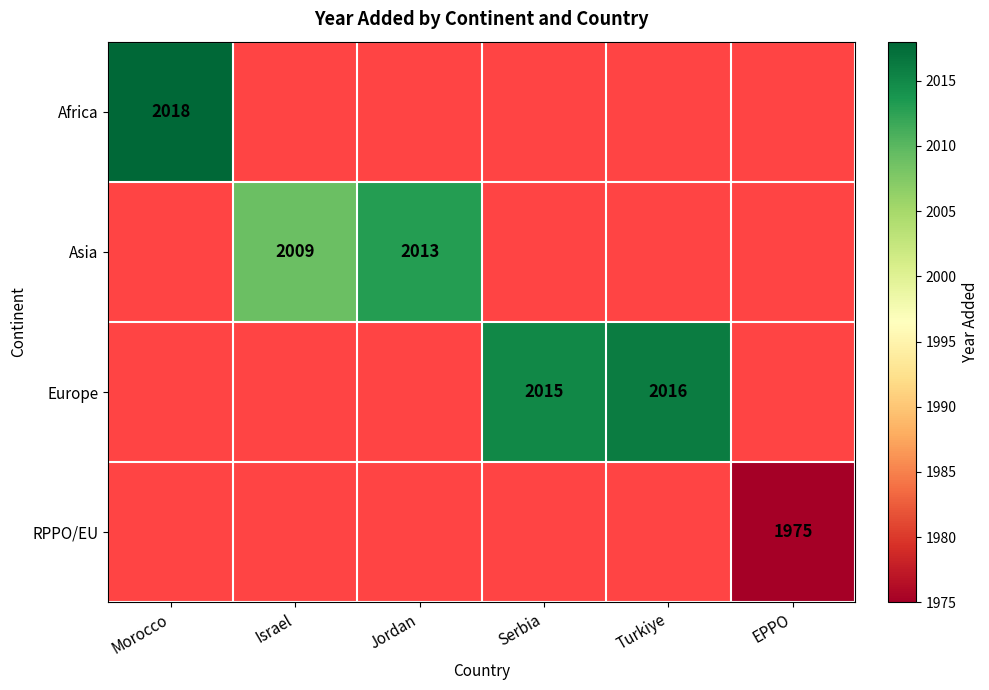

At how many categories does at least one series exceed 2008?

5